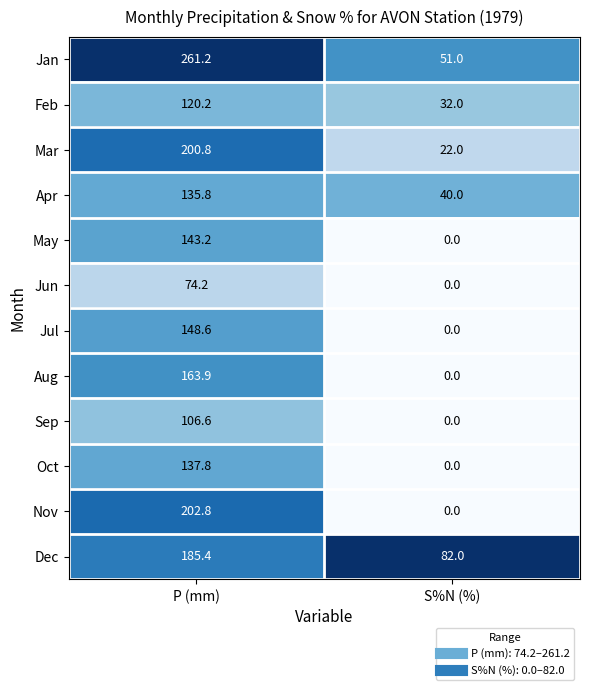

Which category has the lowest value across all series?

S%N (%)